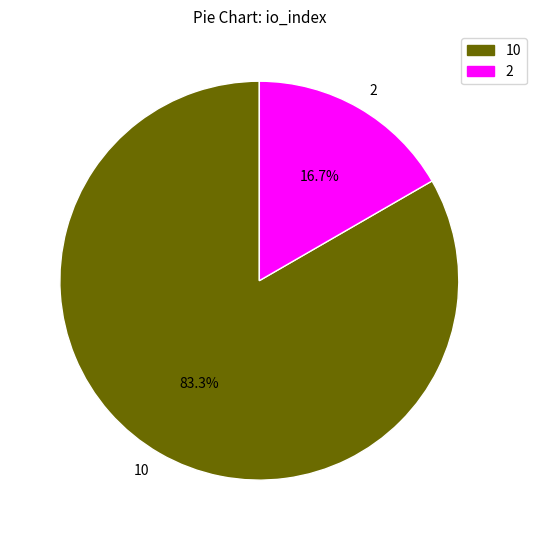

The 10 slice represents 83% of the pie. True or false?

True